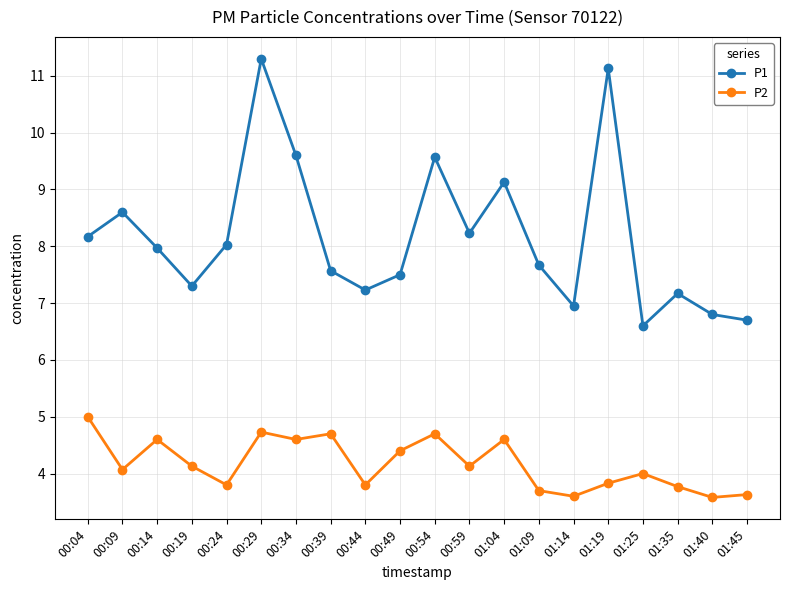

True or false: P1 has more than 0 interior local peaks.

True